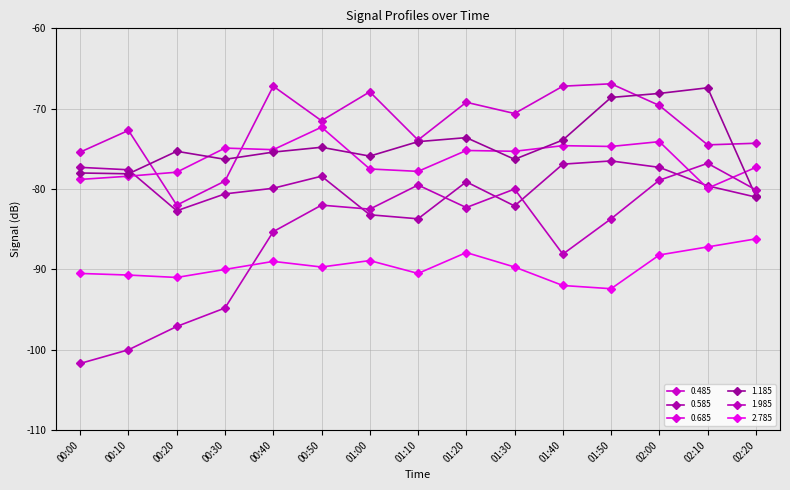

True or false: 0.485 has a value of -14.9 at 01:40.

False